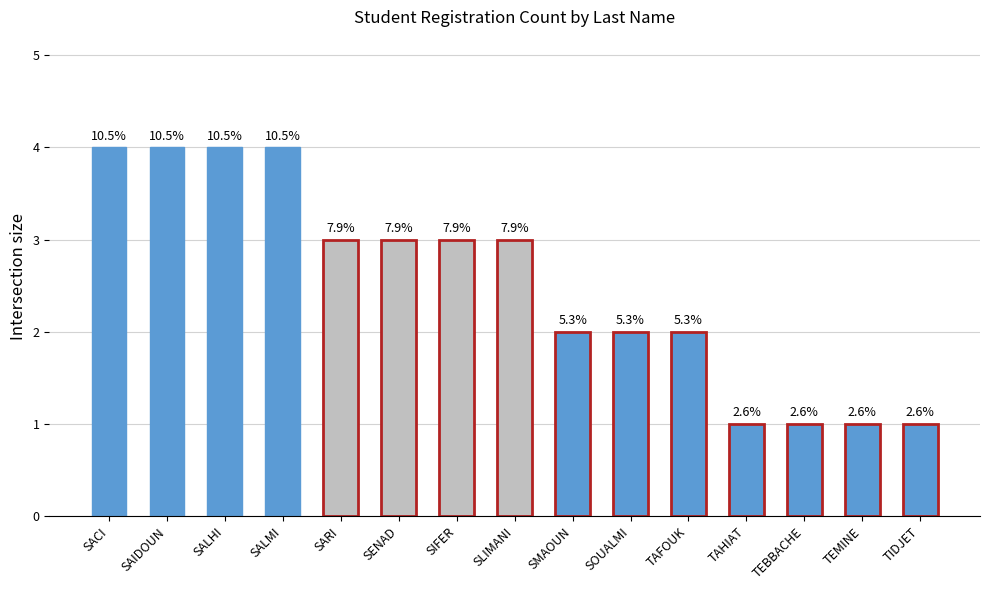

Are the bars horizontal?

No